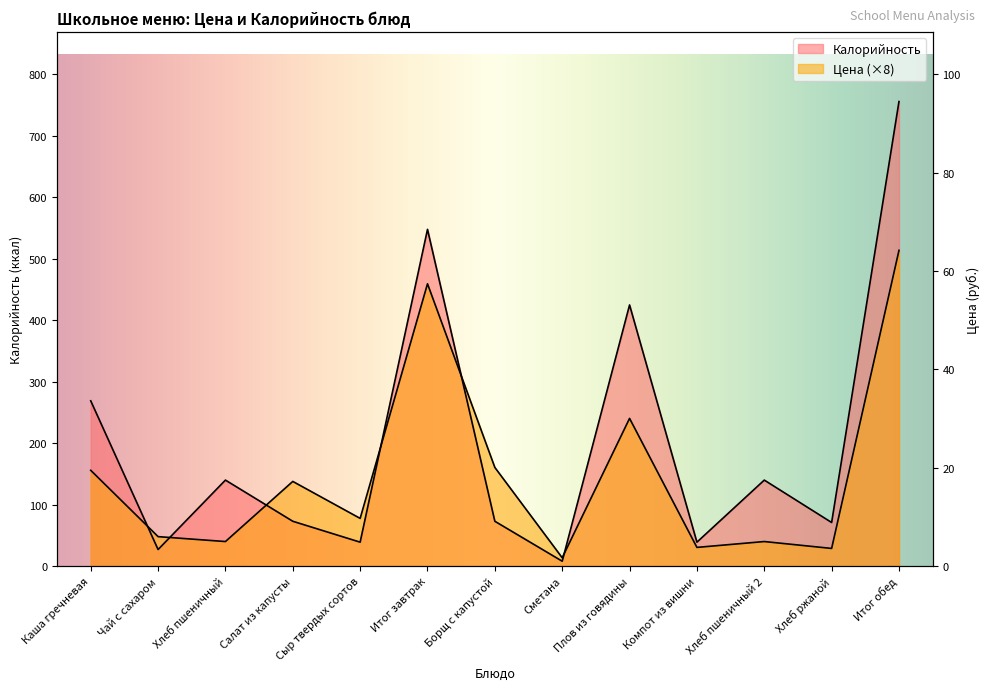

How many values in the Калорийность series exceed 73?

6